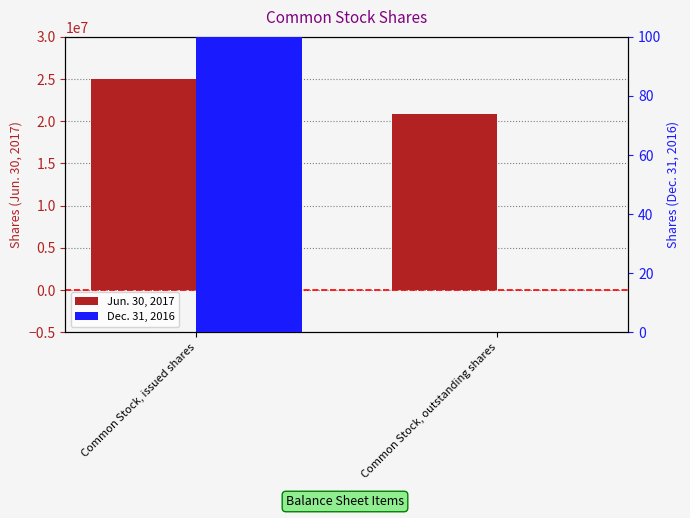

What are all the series names shown in the legend?

Jun. 30, 2017, Dec. 31, 2016